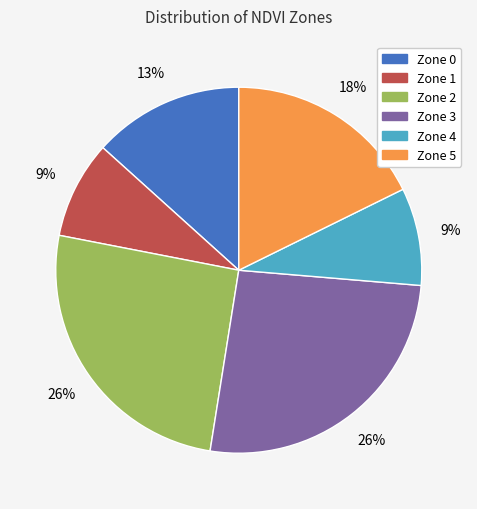

Is it true that Zone 4 is 9% of the pie?

True